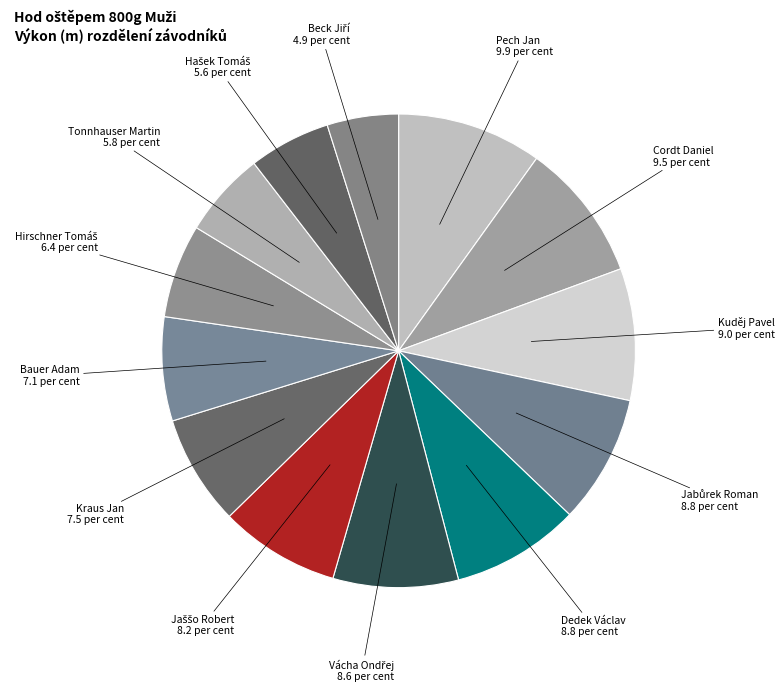

Count the number of slices in the pie.

13